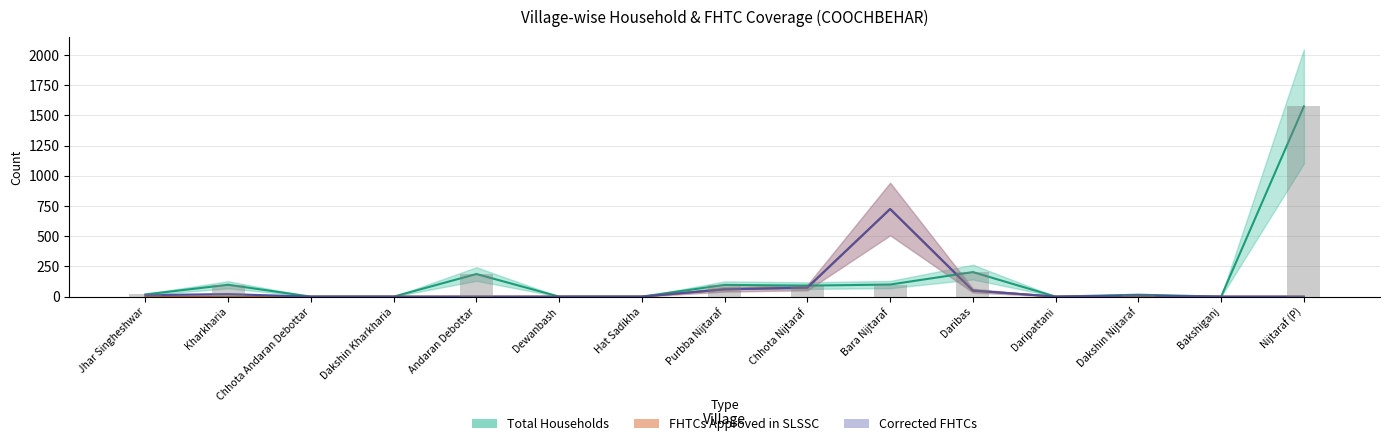

What is the difference between the maximum and second lowest values in the Corrected FHTCs series?

725